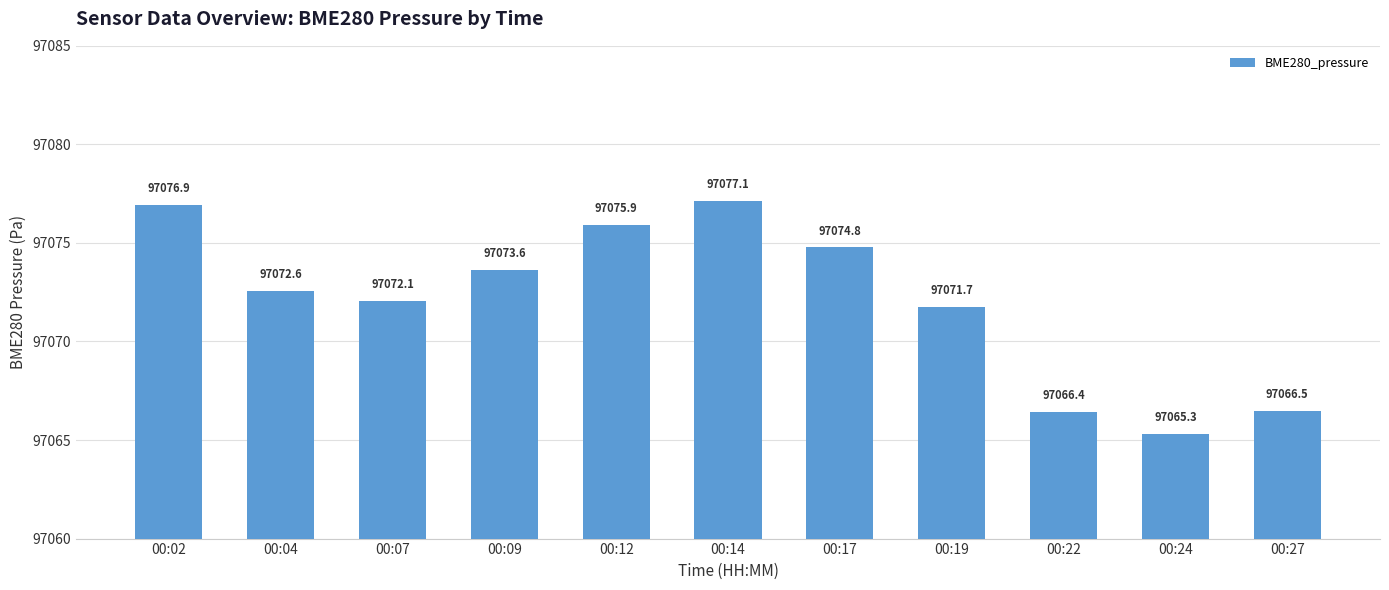

Does the chart contain stacked bars?

No